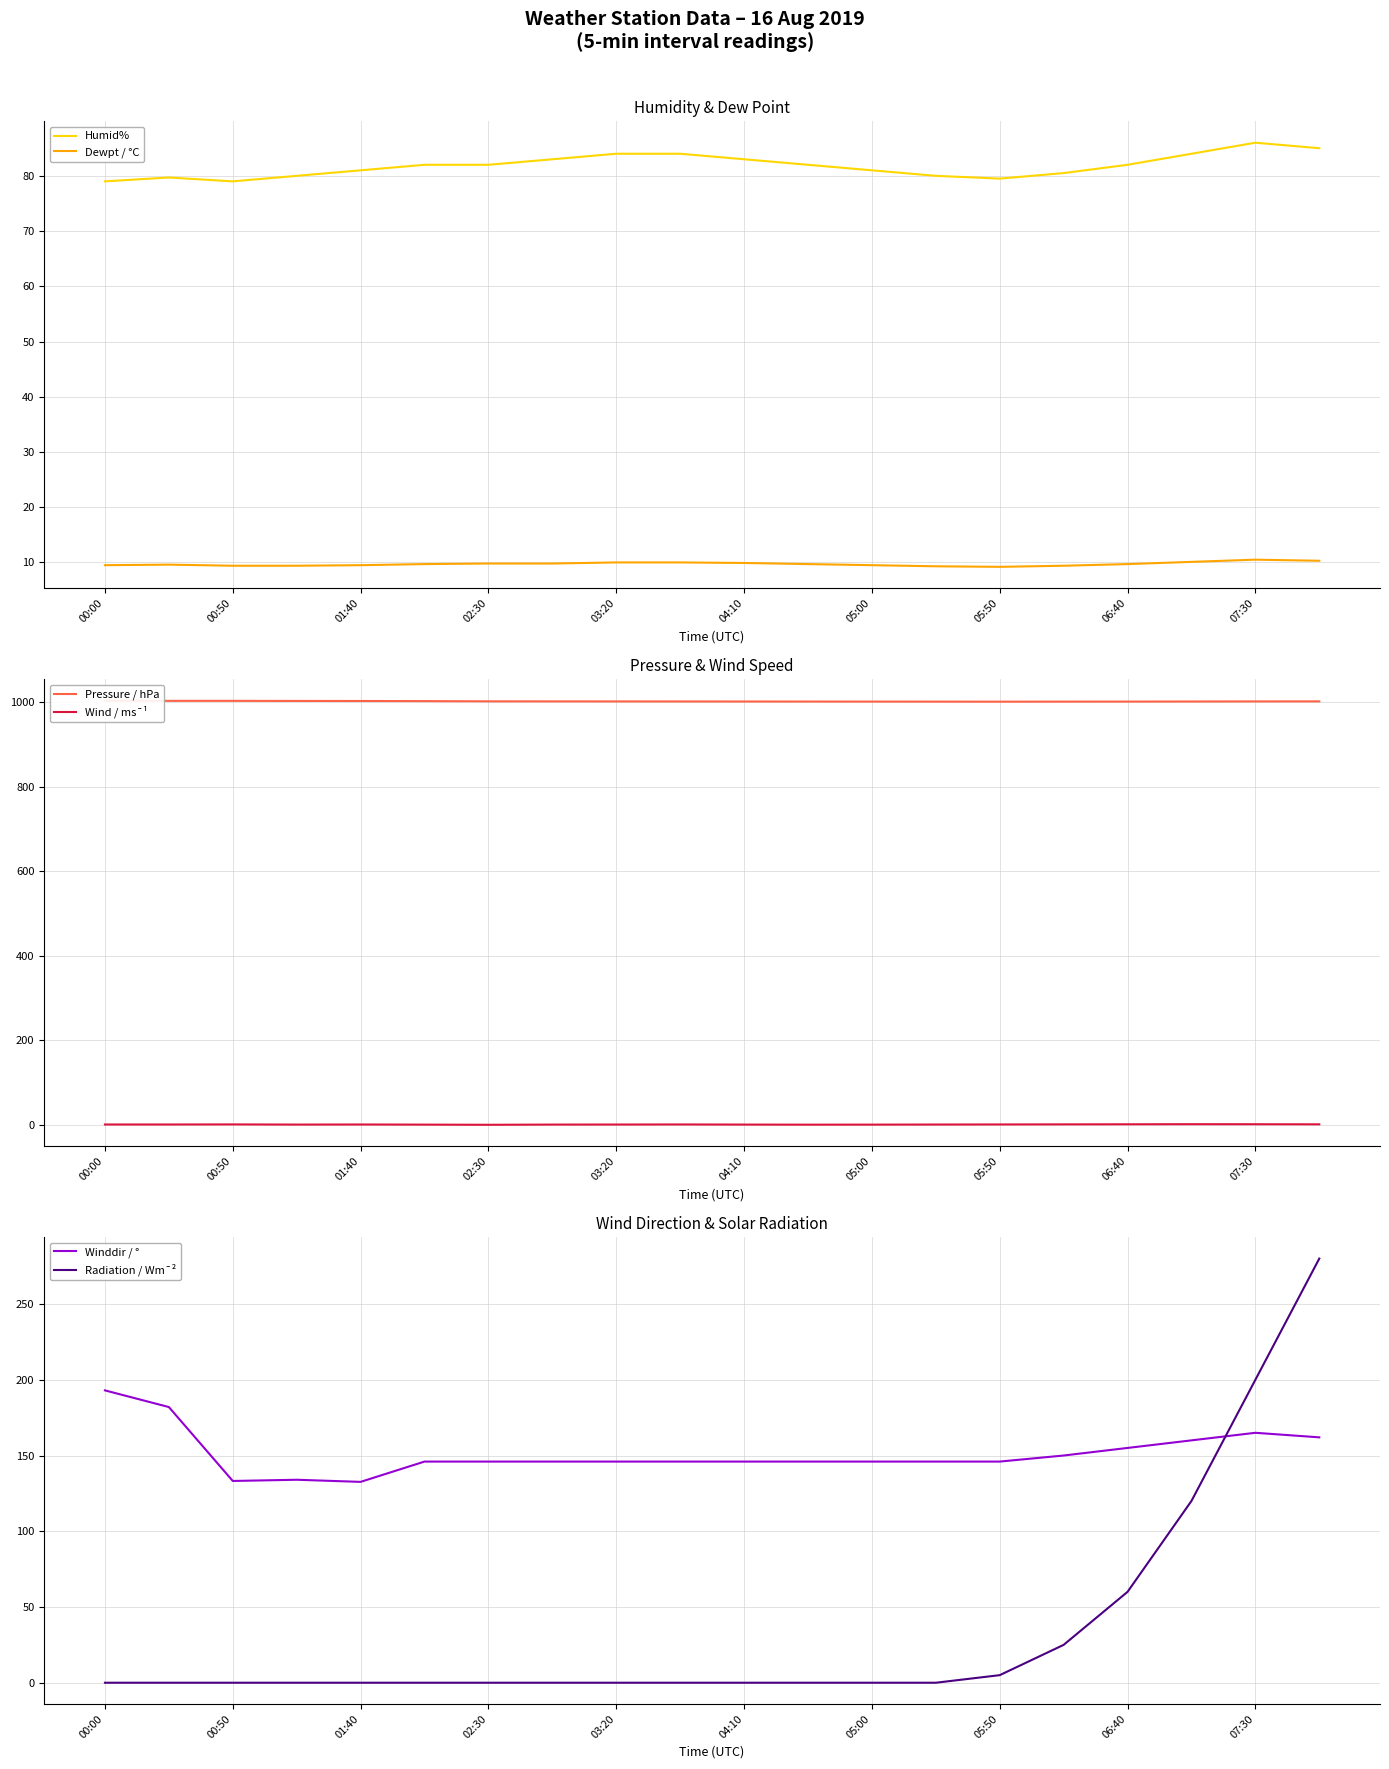

True or false: Dewpt / °C and Humid% cross at least once.

False